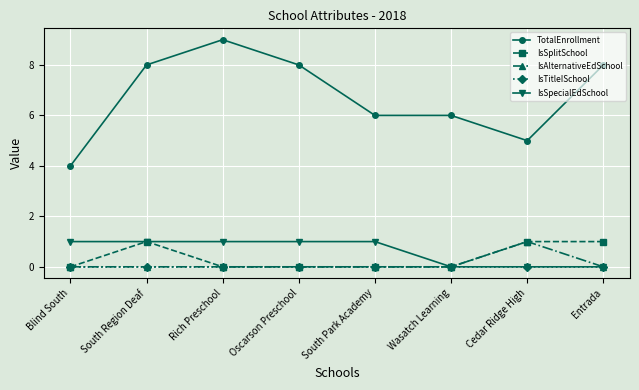

Is this an area chart (filled region under the line)?

No